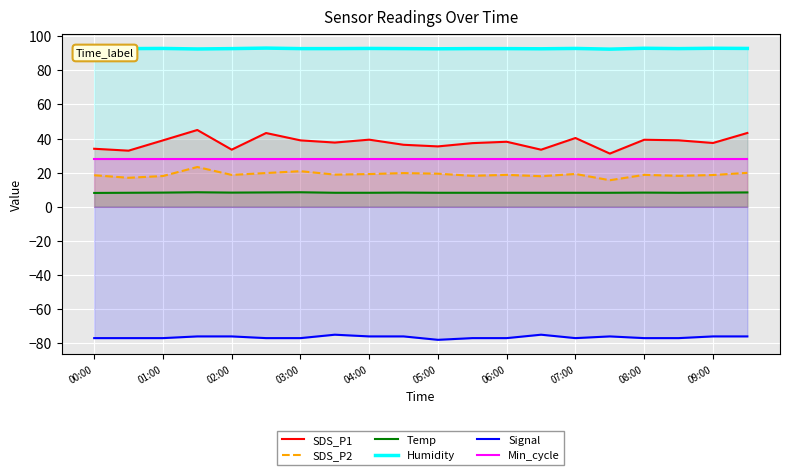

What is the minimum value shown in the chart?

-78.0